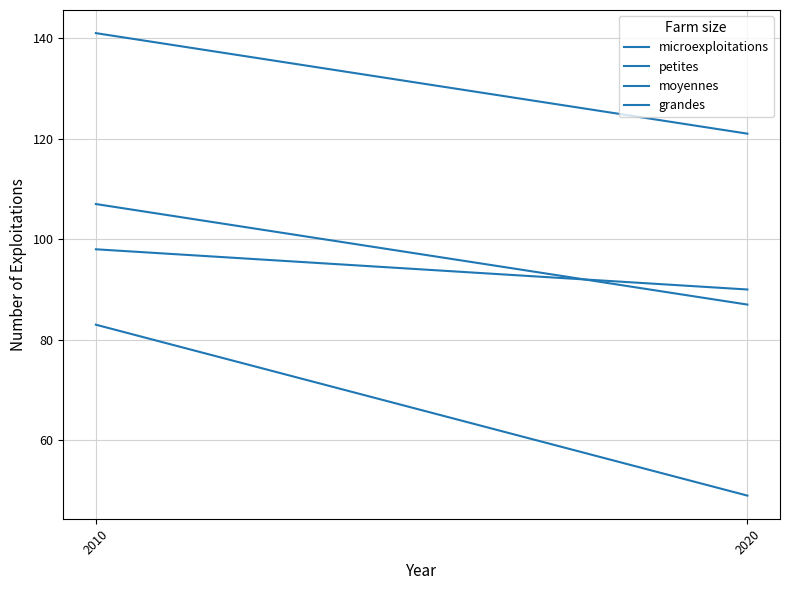

Reading left to right, what are all the values shown in this chart?

microexploitations: 83	49
petites: 107	87
moyennes: 141	121
grandes: 98	90